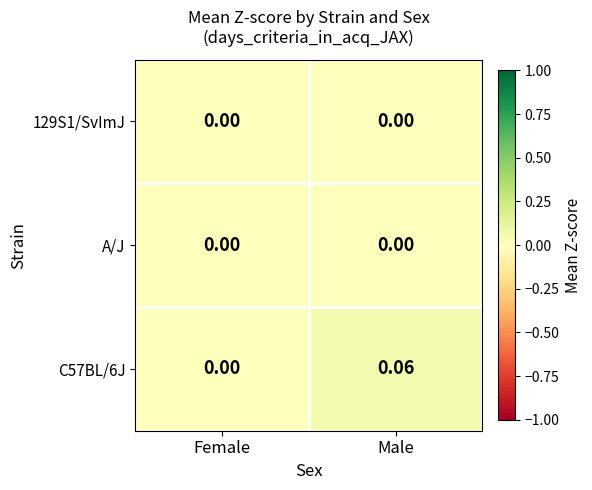

Which category has the highest value in the C57BL/6J series?

Male